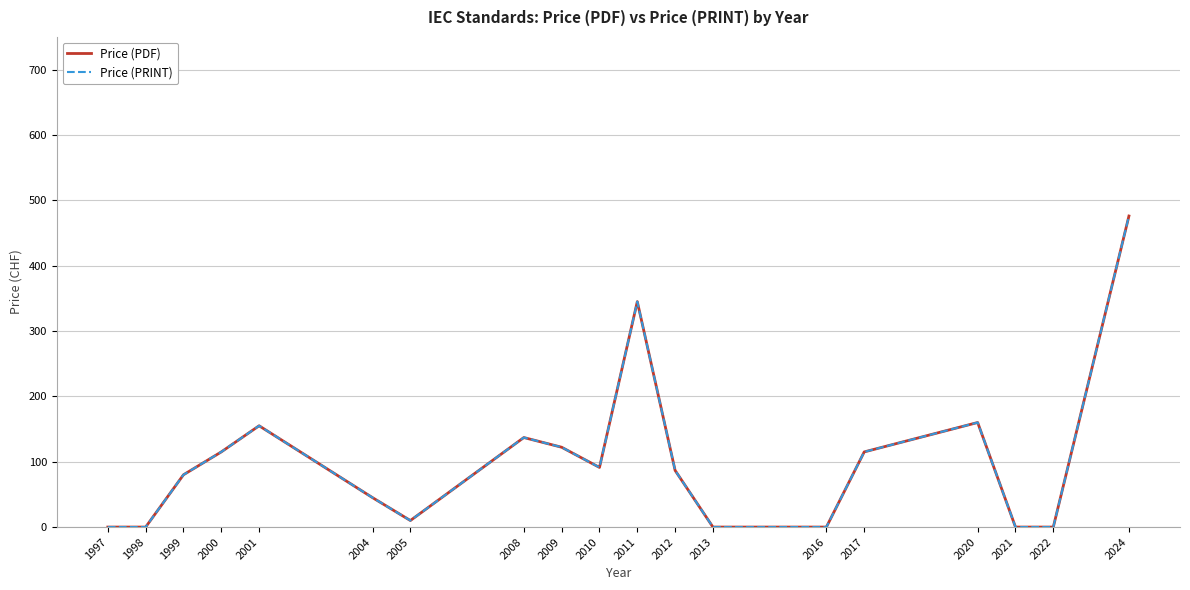

How many lines are shown in the chart?

2